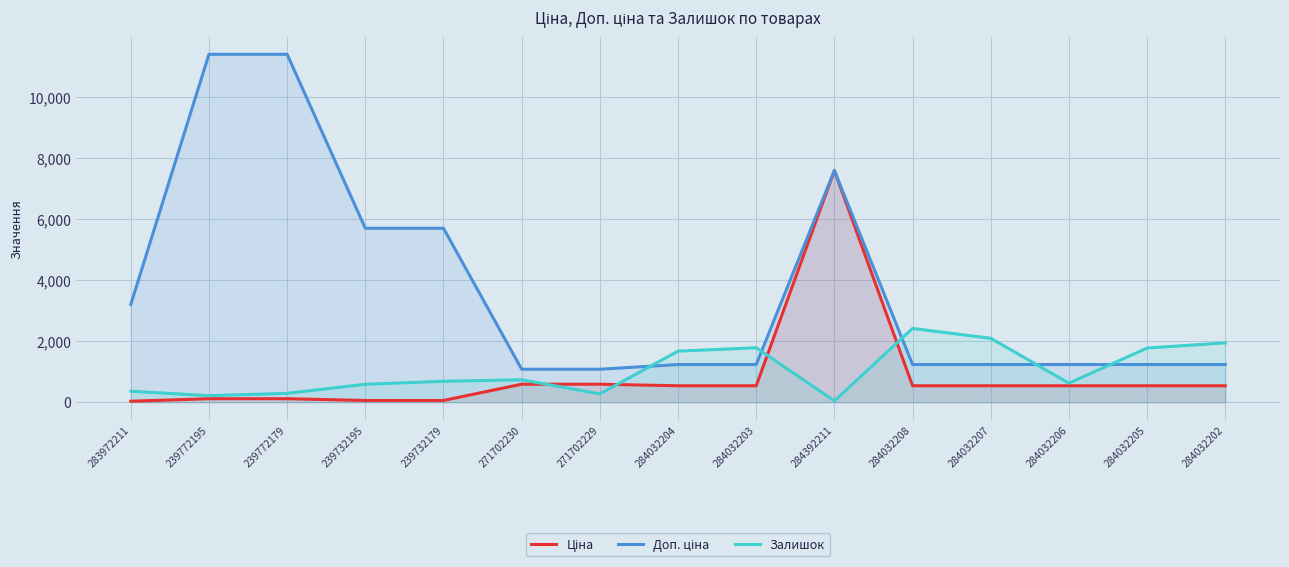

List the labels in order of Доп. ціна value, smallest first.

271702230, 271702229, 284032204, 284032203, 284032208, 284032207, 284032206, 284032205, 284032202, 283972211, 239732195, 239732179, 284392211, 239772195, 239772179